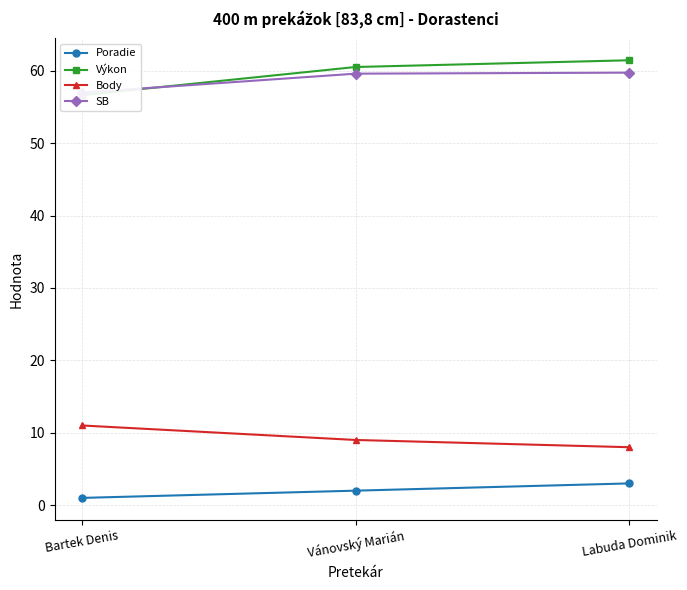

Between Bartek Denis and Labuda Dominik, which series saw the biggest shift?

Výkon